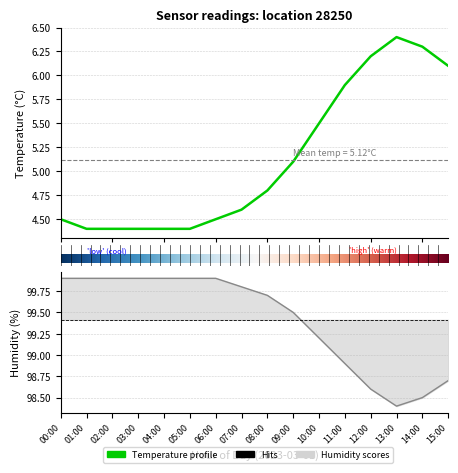

What is the difference between the maximum and minimum values in the humidity series?

1.5